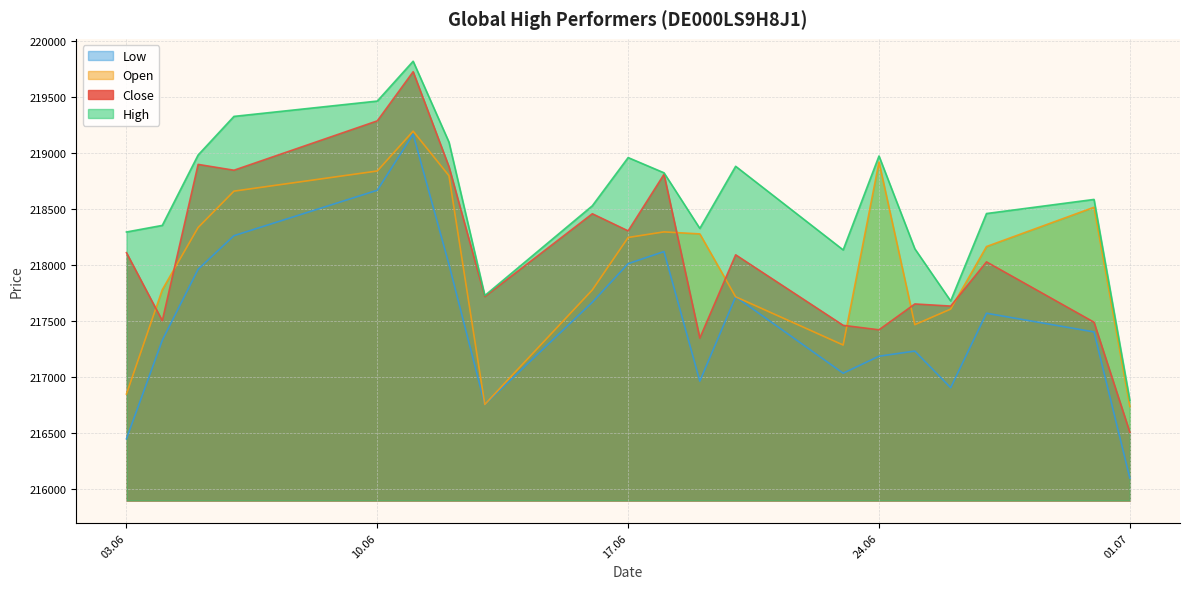

What is the maximum value shown in the chart?

219822